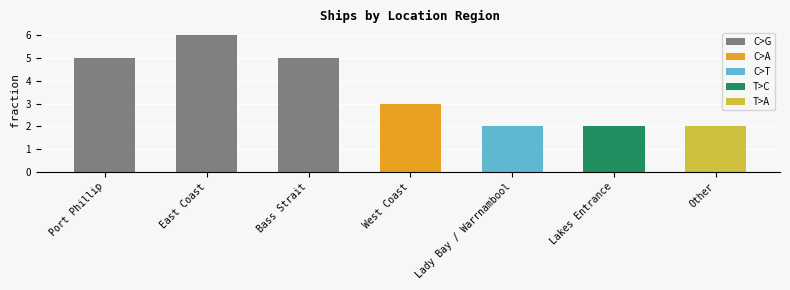

What is the average value?

4